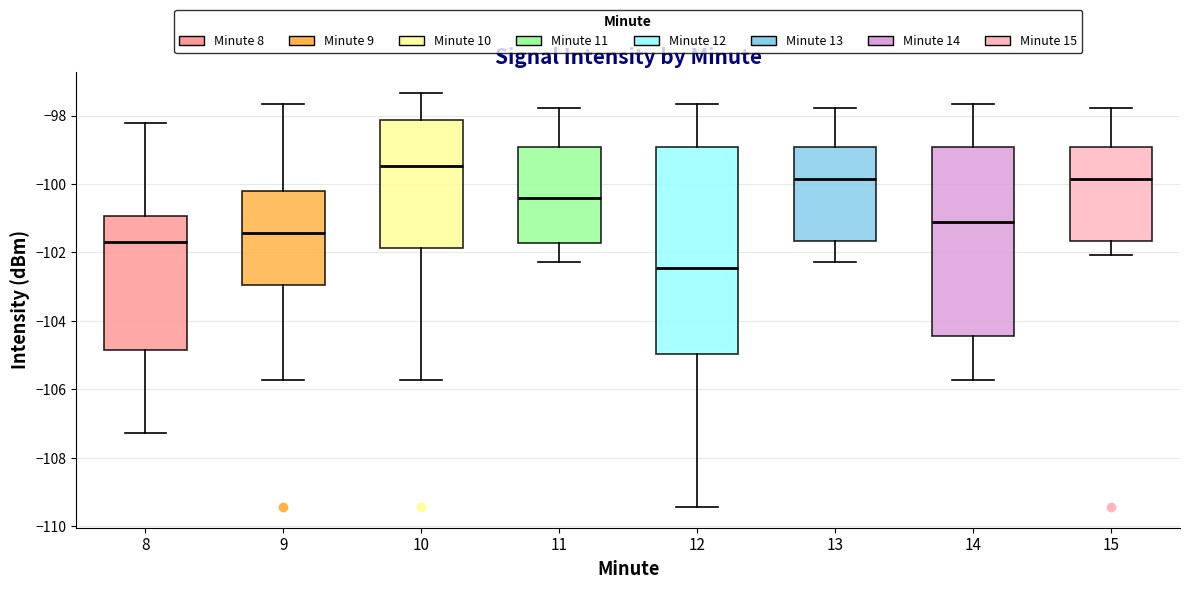

Comparing the boxes themselves (not the whiskers), which one is the tallest?

12